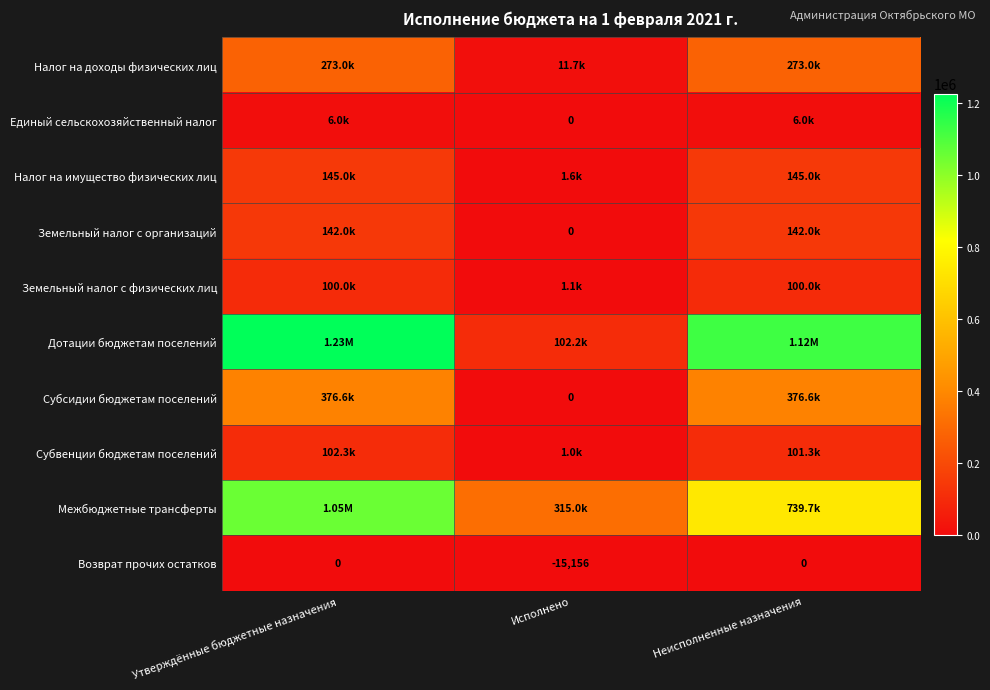

Between Утверждённые бюджетные назначения and Исполнено, which is larger?

Утверждённые бюджетные назначения